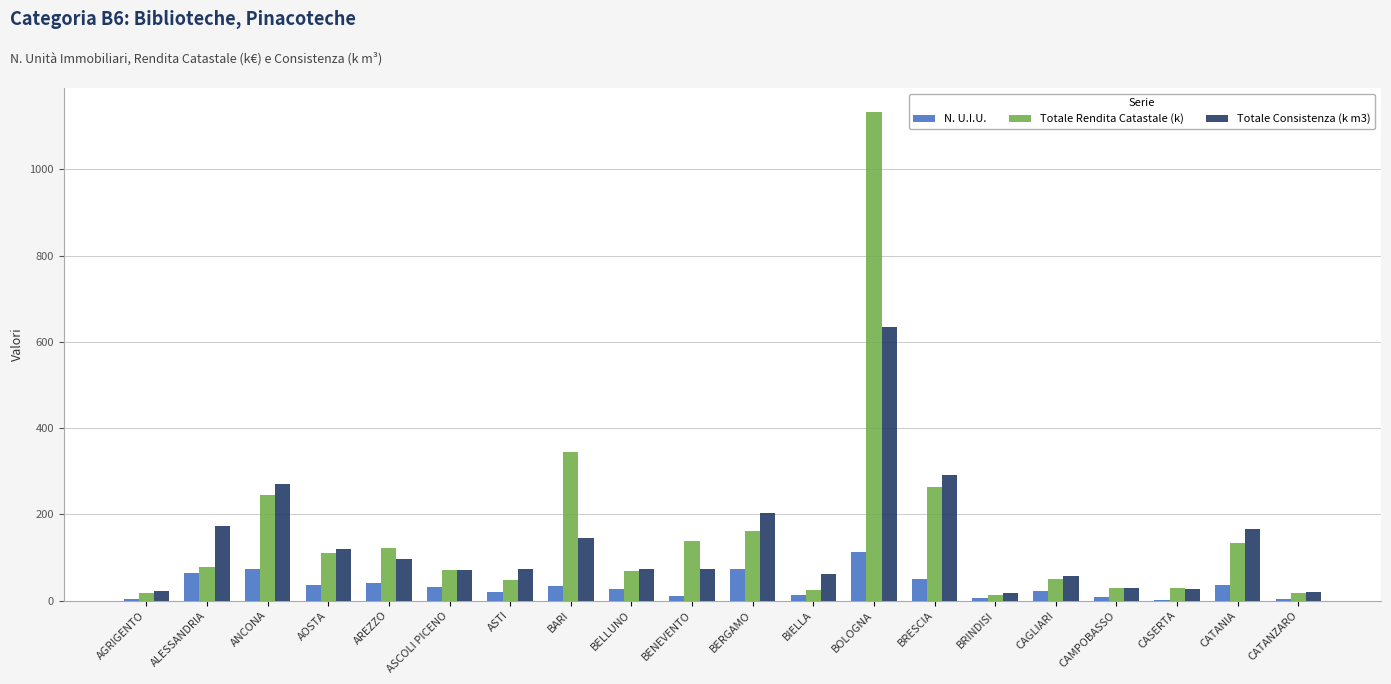

Which series changed the most between AREZZO and BARI?

Totale Rendita Catastale (k)